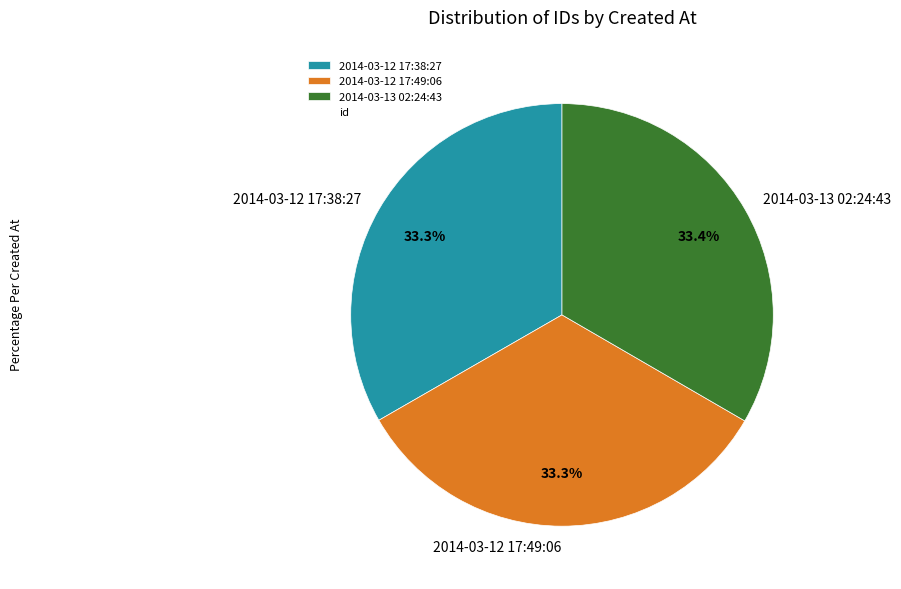

True or false: 2014-03-13 02:24:43 accounts for 33% of the total.

True